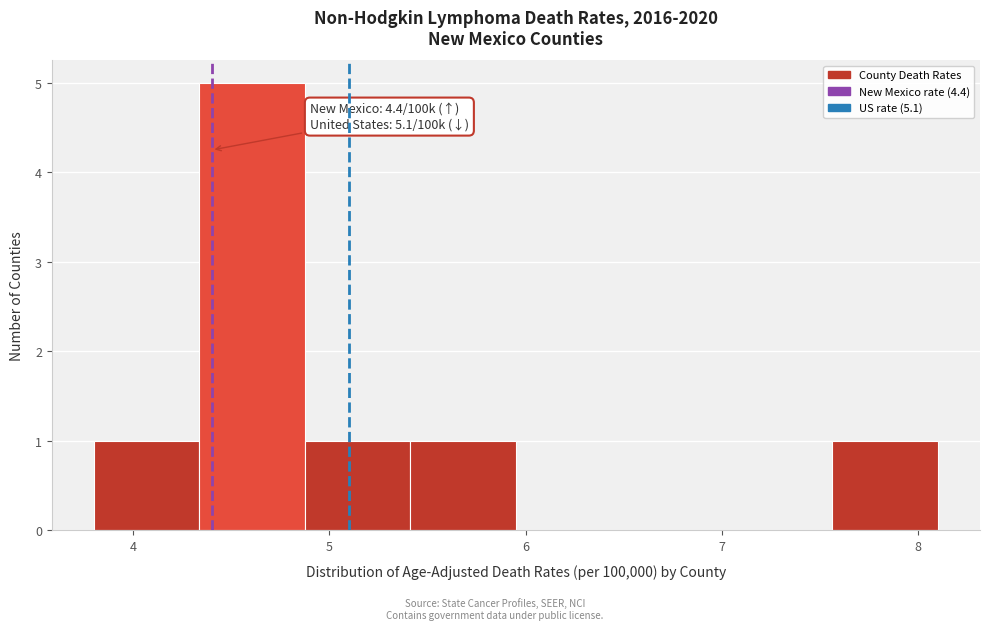

Over which range of the x-axis is the bar tallest?

4.3 to 4.9